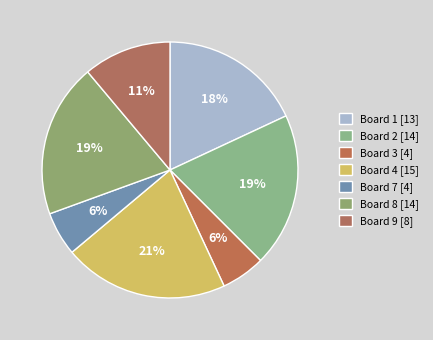

How many segments does this pie chart have?

7